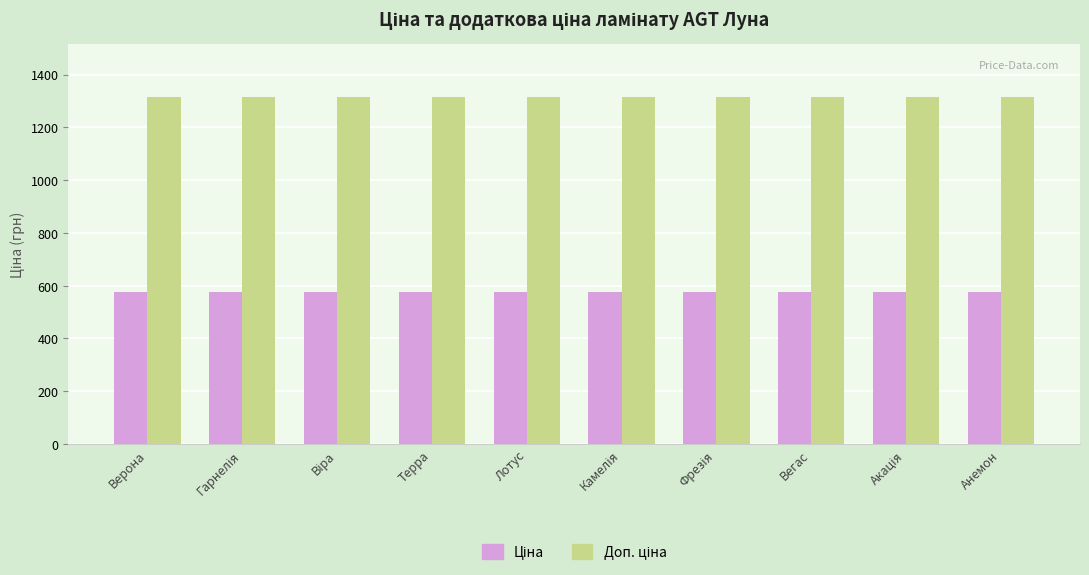

Count the number of categories in the chart.

10